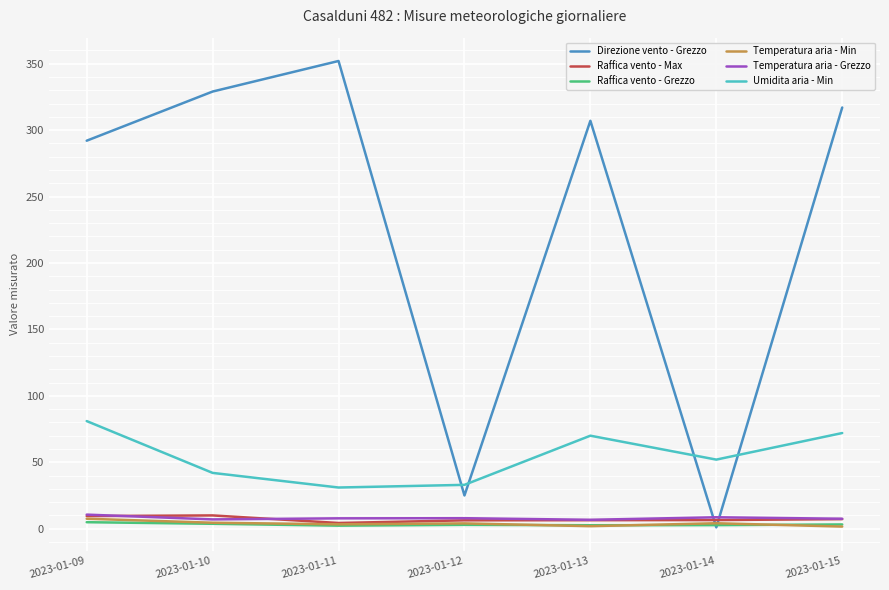

Which series has the widest spread of values?

Direzione vento - Grezzo